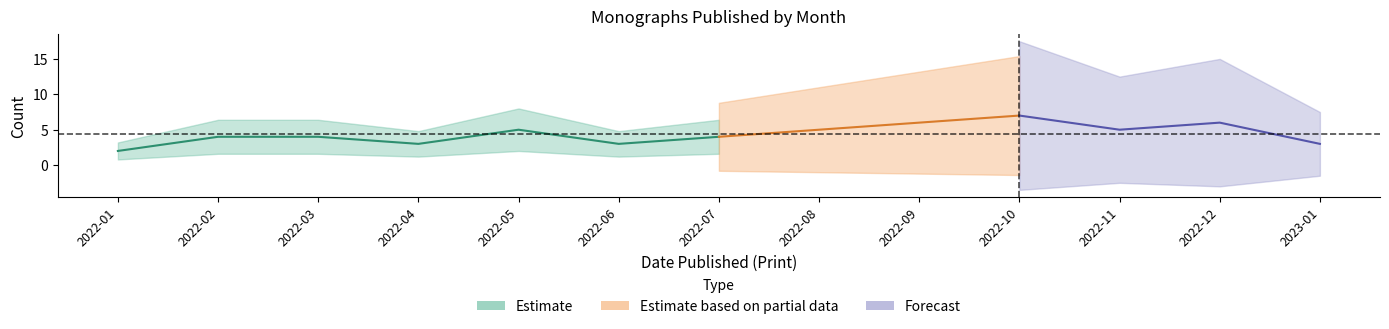

Does the chart display data point markers on the line(s)?

No